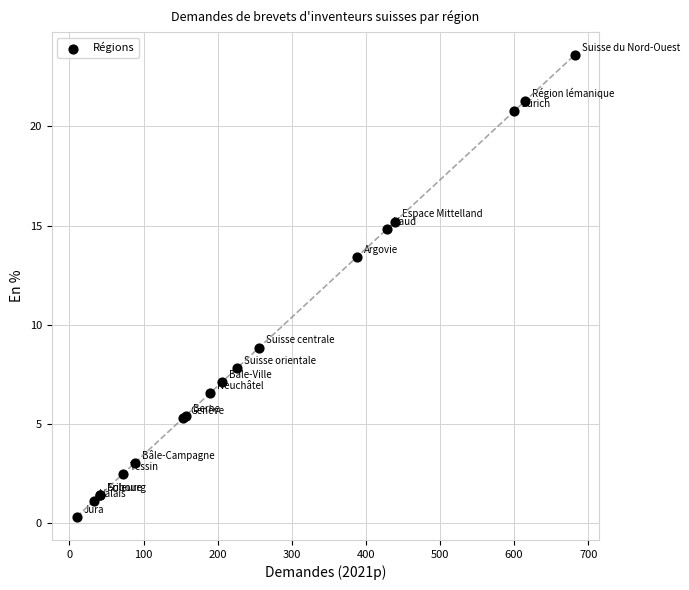

What Y value in the scatter plot is closest to 11?

8.9